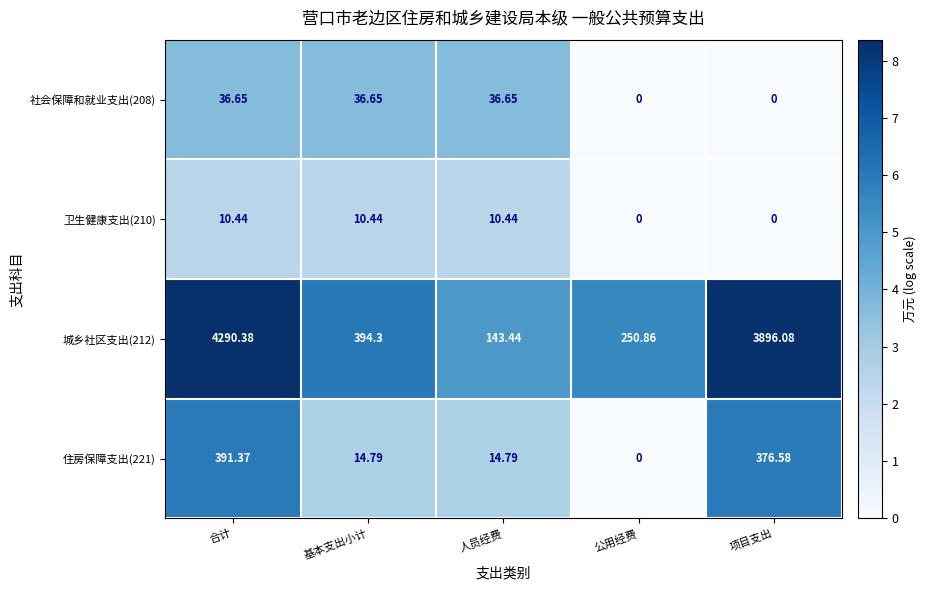

At which label does 城乡社区支出(212) first exceed 394?

合计